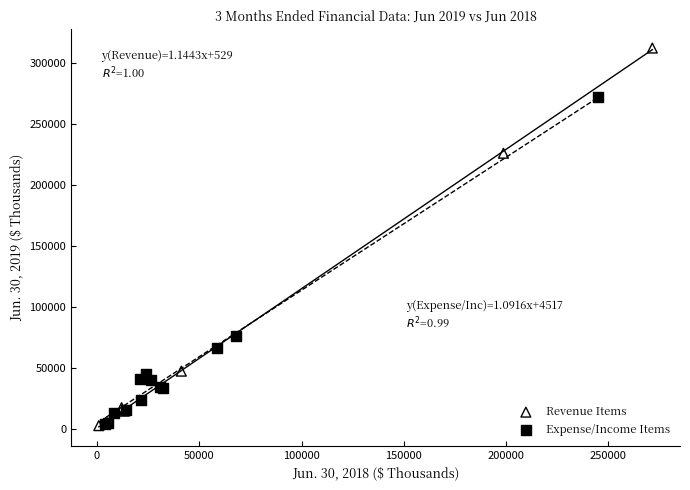

What are all the series names shown in the legend?

Revenue Items, Expense/Income Items